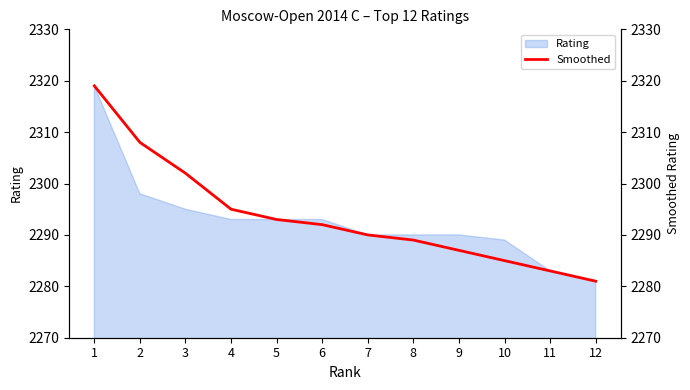

Approximately how many times larger is the value at 9 compared to 5?

1.0